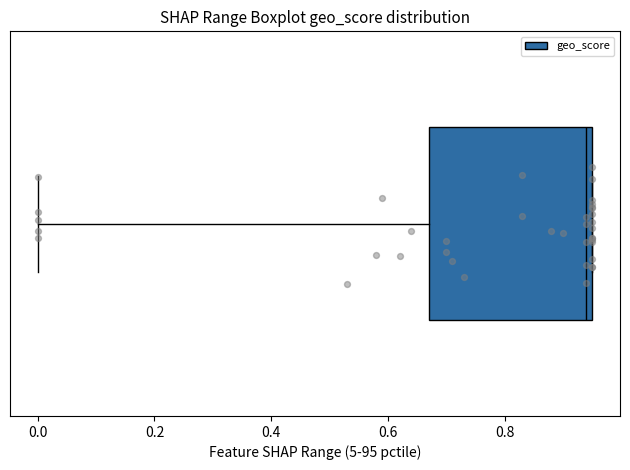

Transcribe this box plot: give where the median line is, the range the box spans, and where the two whiskers end, as read against the x-axis. The values are not printed on the chart, so give them approximately, as read against the axis.

median 0.94, box 0.68 to 0.96, whiskers 0.00 to 0.96